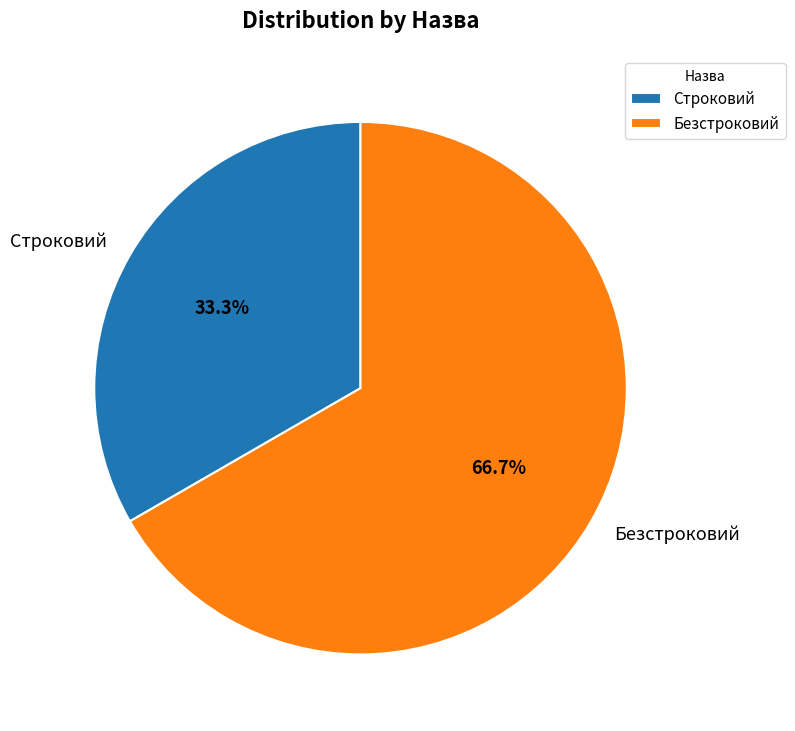

True or false: Безстроковий accounts for 67% of the total.

True